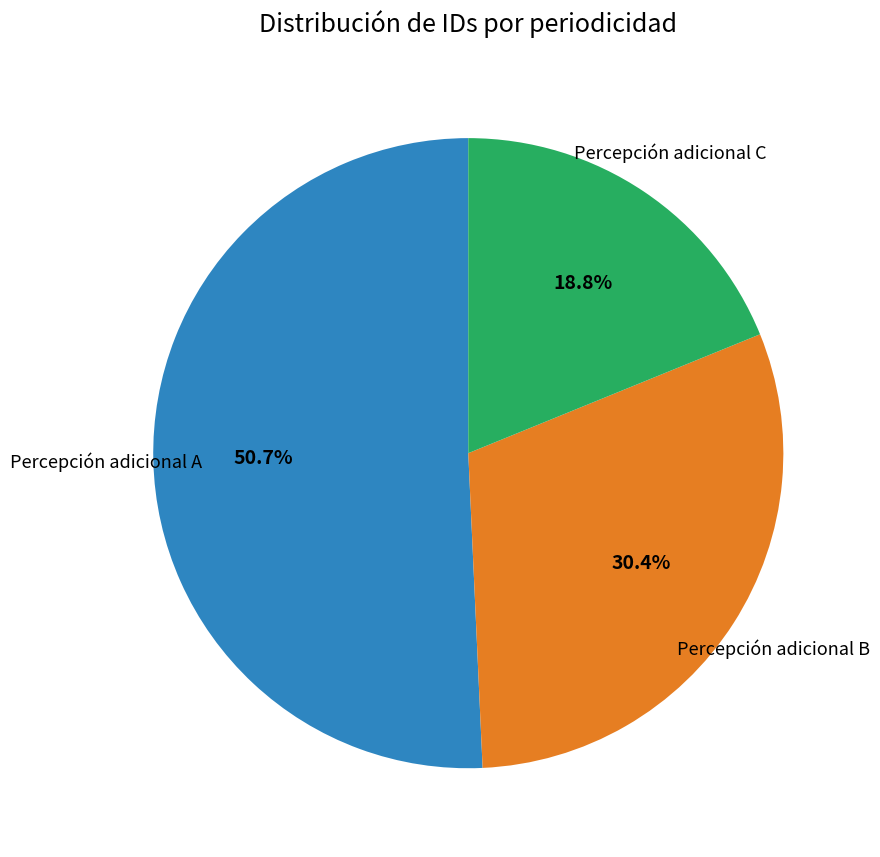

Is there a majority slice in this chart?

Yes